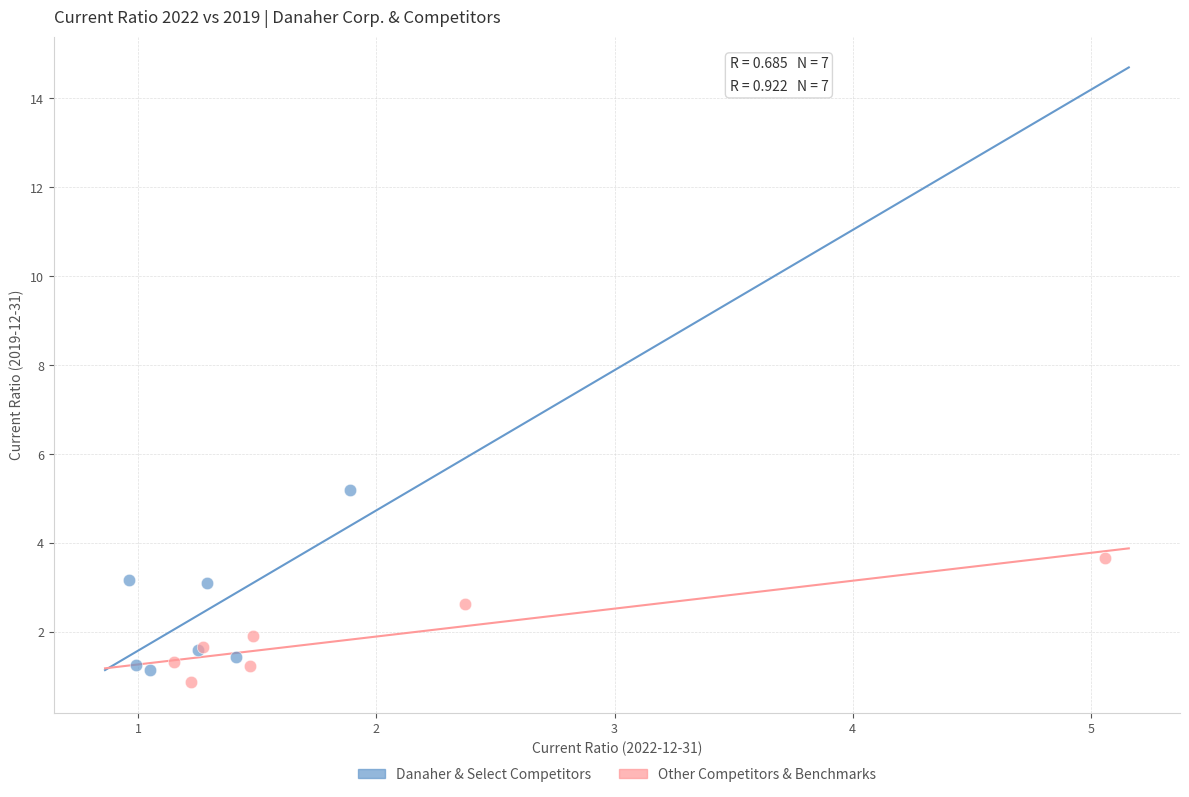

Which series reaches the maximum Y coordinate?

Danaher & Select Competitors